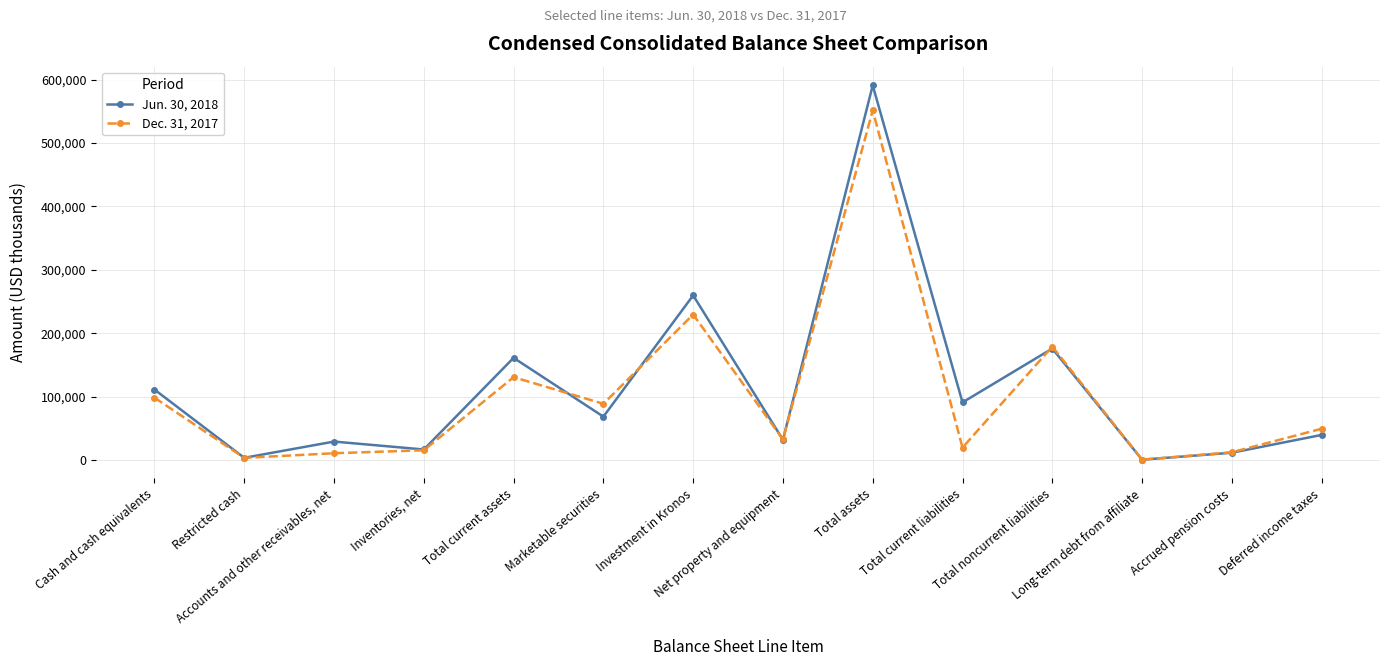

Which series has the widest spread of values?

Jun. 30, 2018